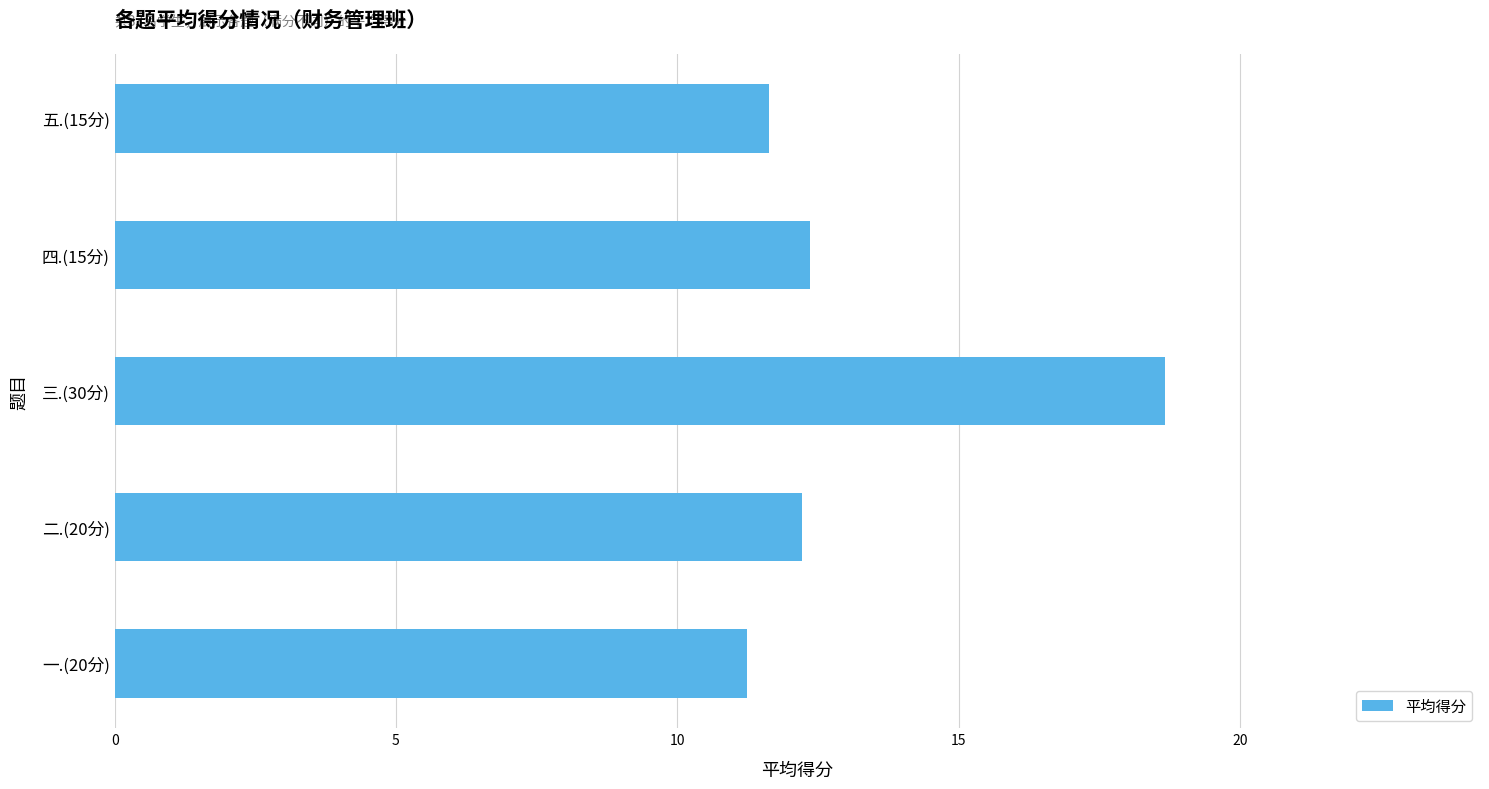

What value does the data have at 二.(20分)?

12.2